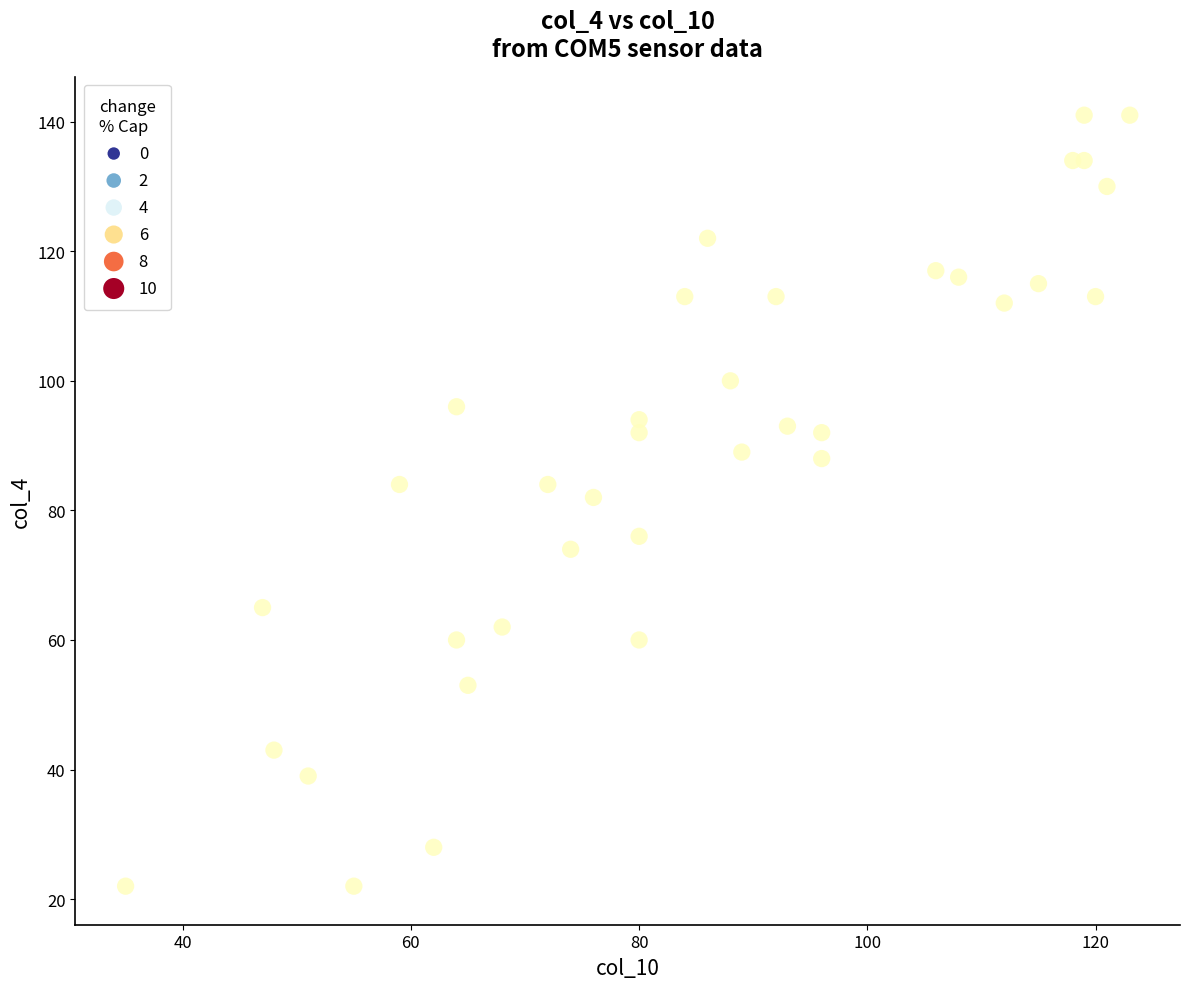

What is the range of Y values (max minus min)?

119